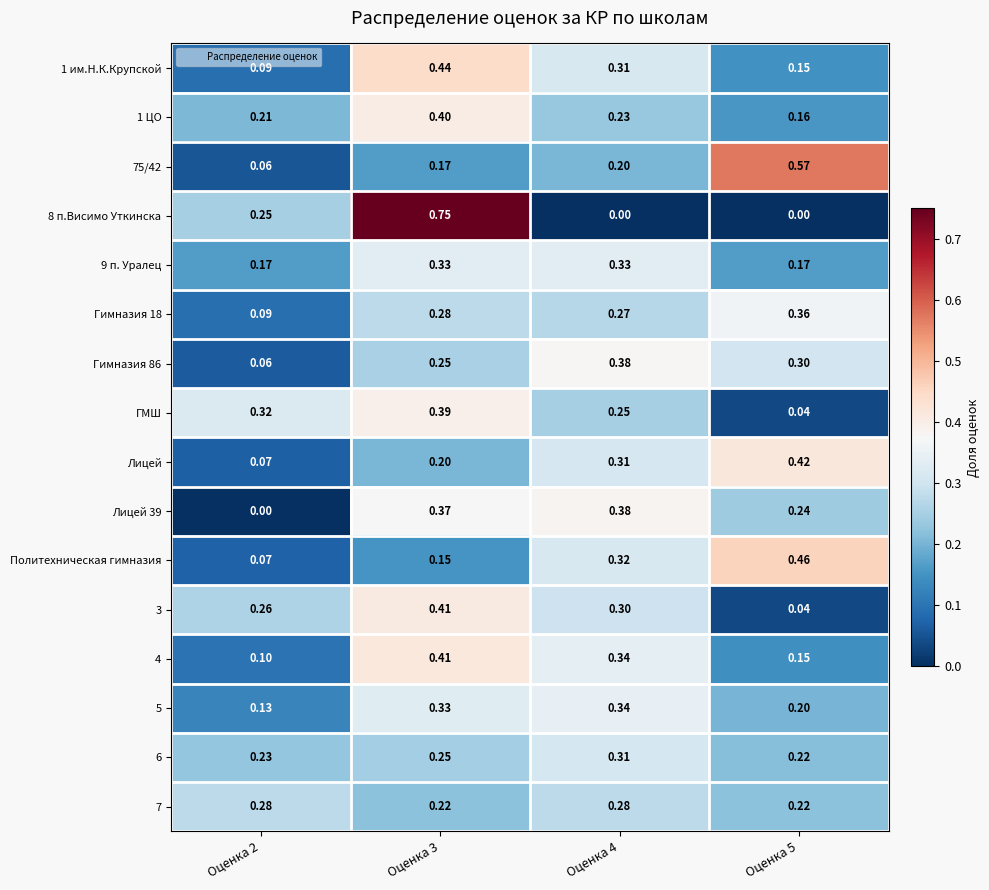

How many categories are shown in the chart?

4